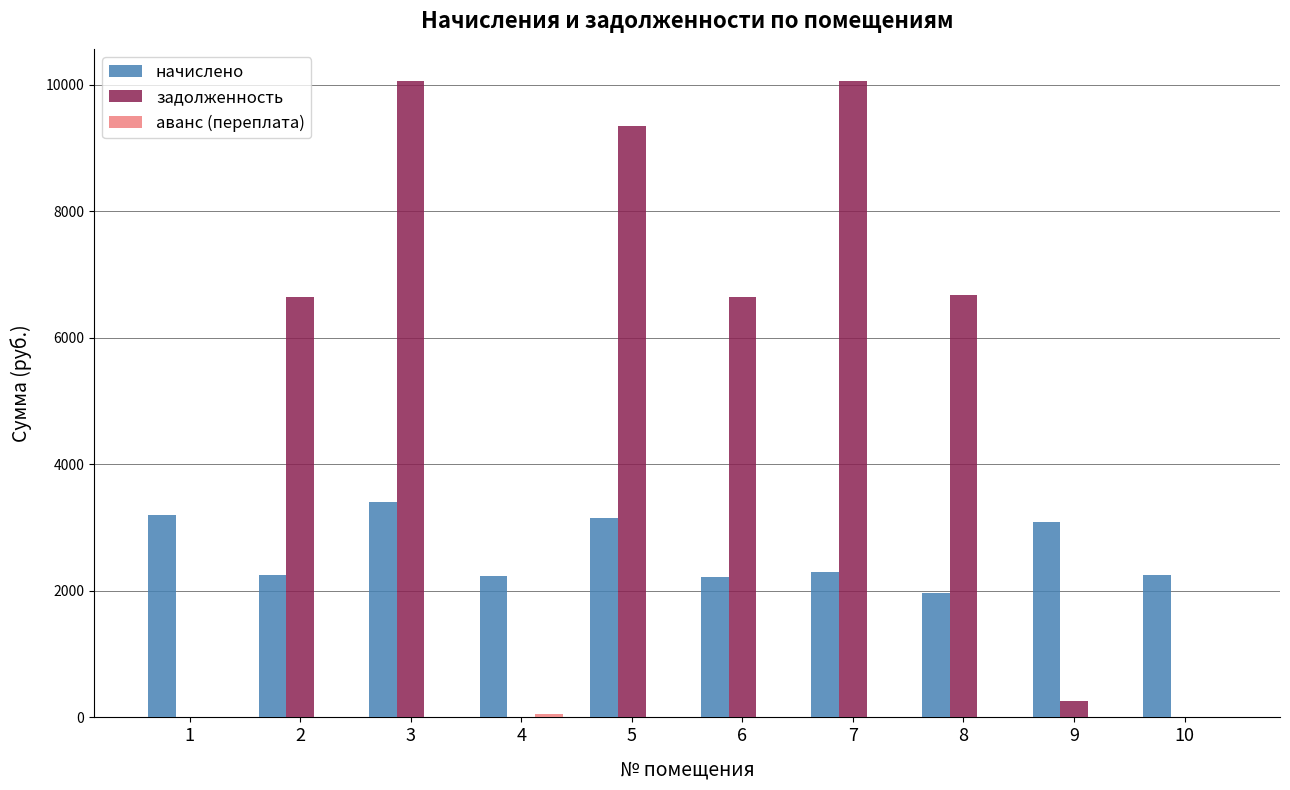

The value of задолженность at 10 is -6033.8. True or false?

False